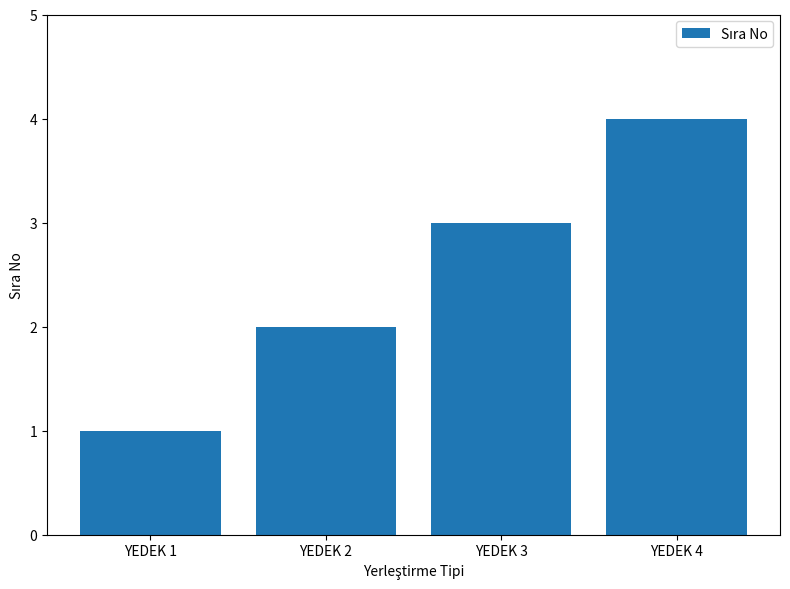

Reading left to right, list all the values displayed in this chart.

1	2	3	4